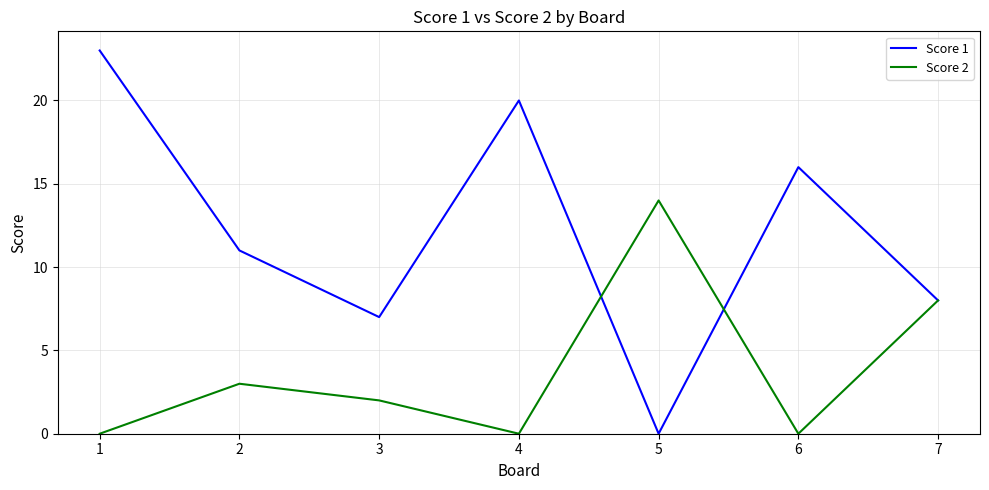

Which category has the lowest value in the Score 1 series?

5